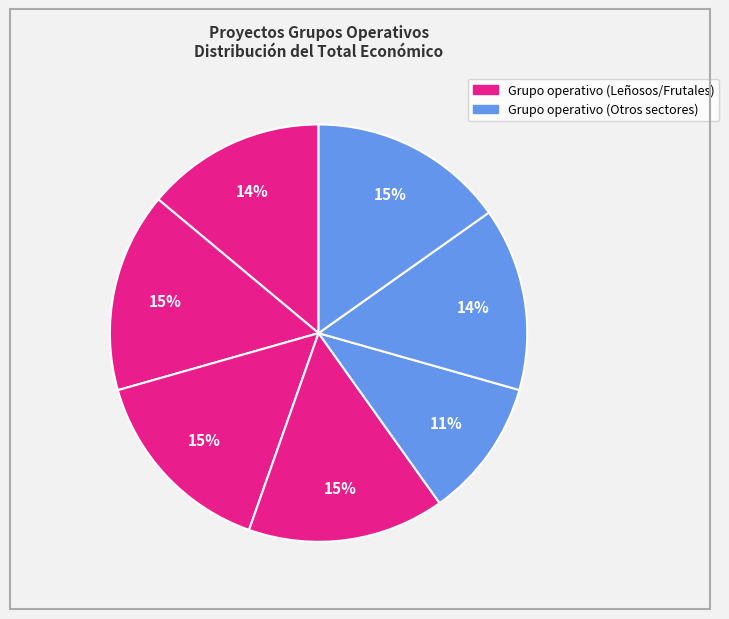

How many segments does this pie chart have?

7